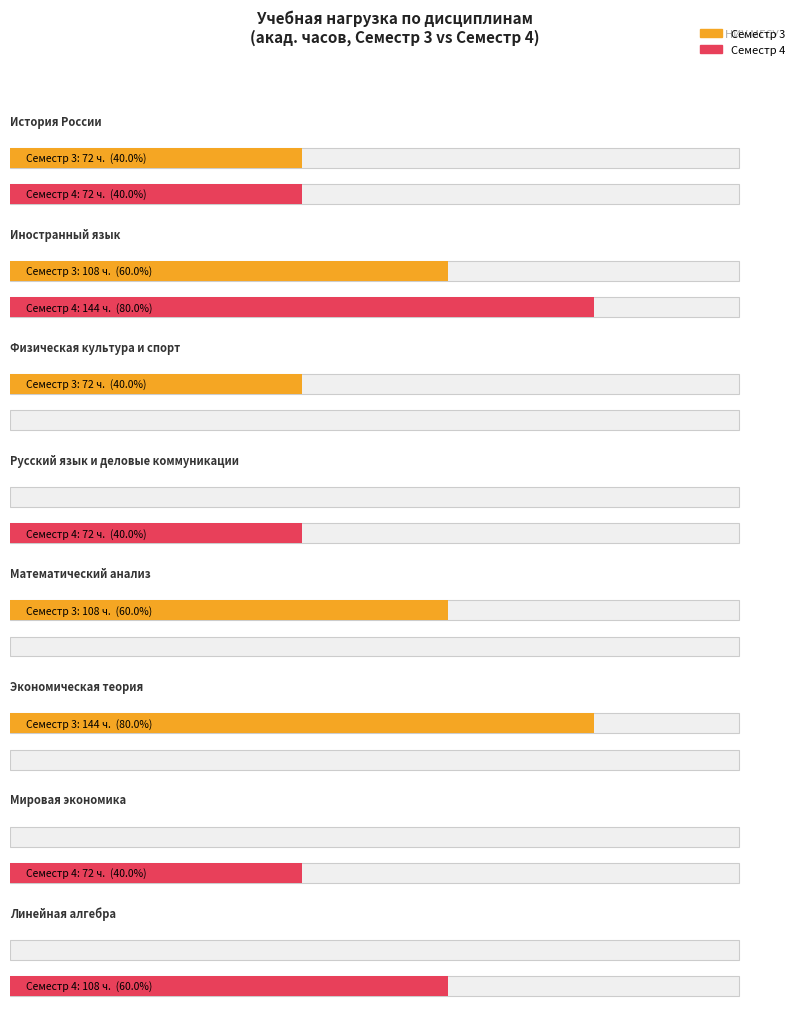

Is the value of Всего (Семестр 4) at 3 greater than the value of Всего (Семестр 3) at 4?

No